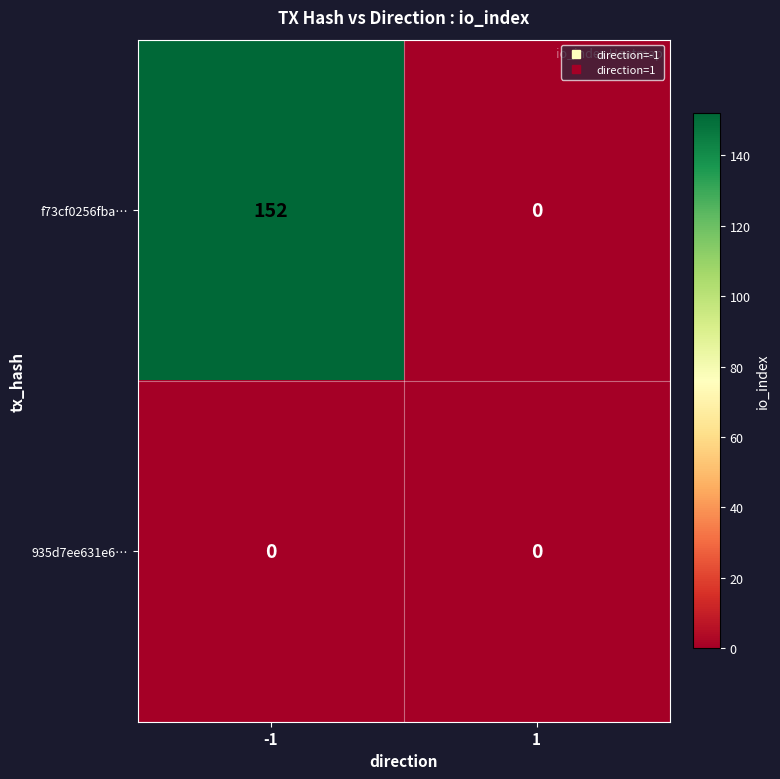

At how many categories does at least one series exceed 145?

1